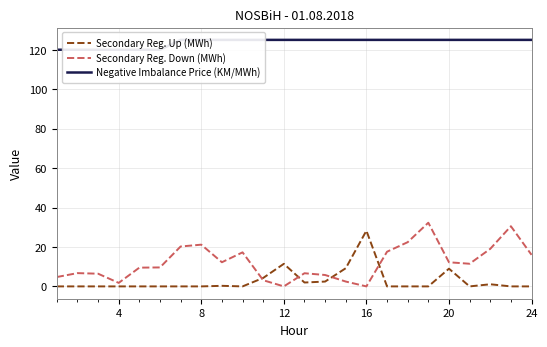

Is this an area chart (filled region under the line)?

No